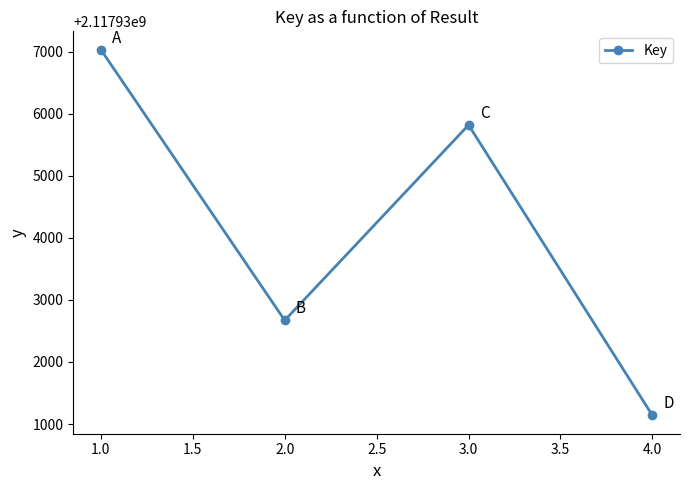

Rank the categories by value from lowest to highest.

4.0, 2.0, 3.0, 1.0